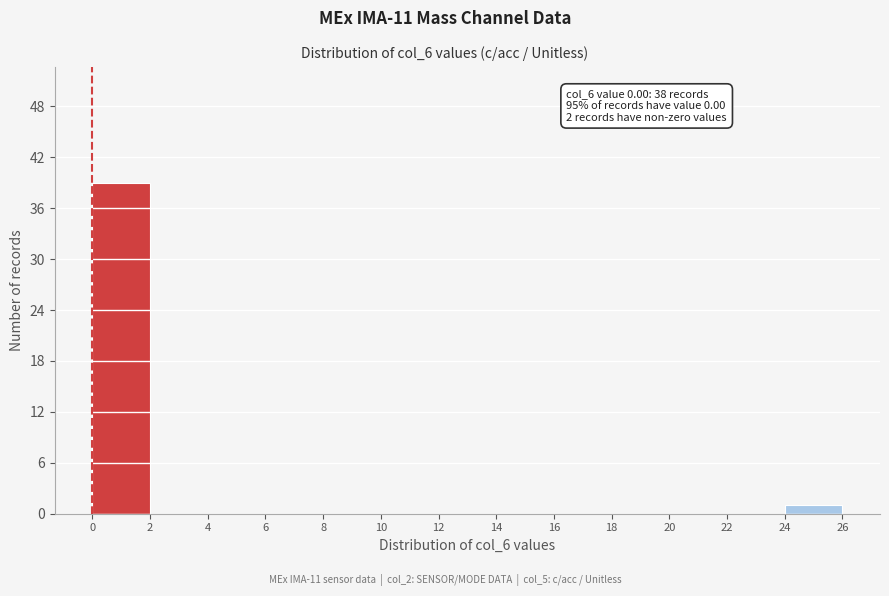

Over which range of the x-axis is the bar tallest?

0 to 2